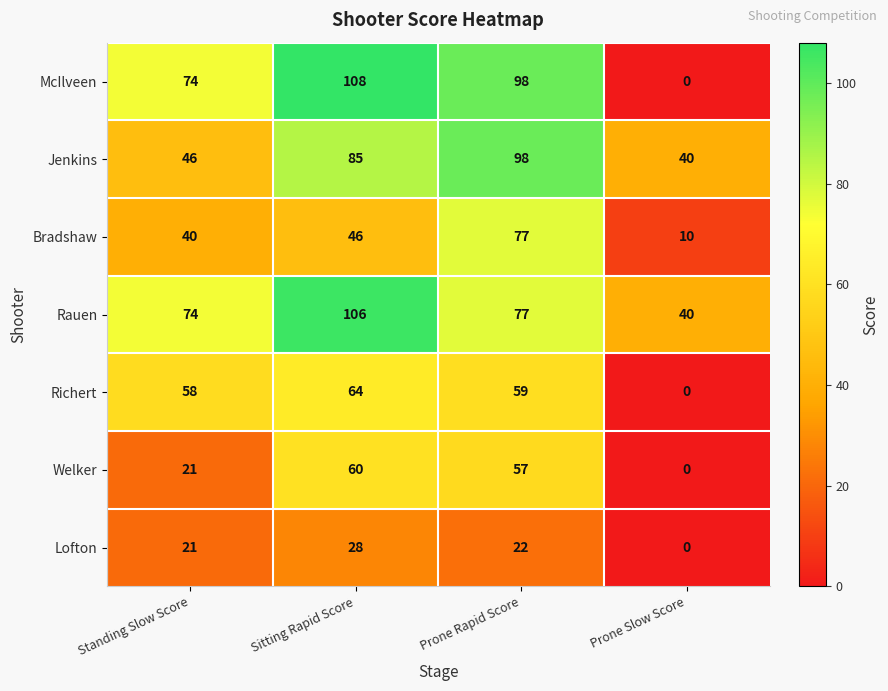

What is the total value across all series at Prone Rapid Score?

488